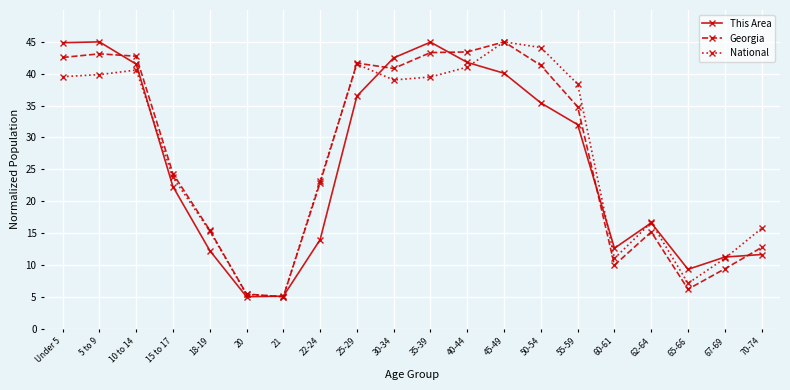

True or false: Georgia has a value of 2.1 at 60-61.

False